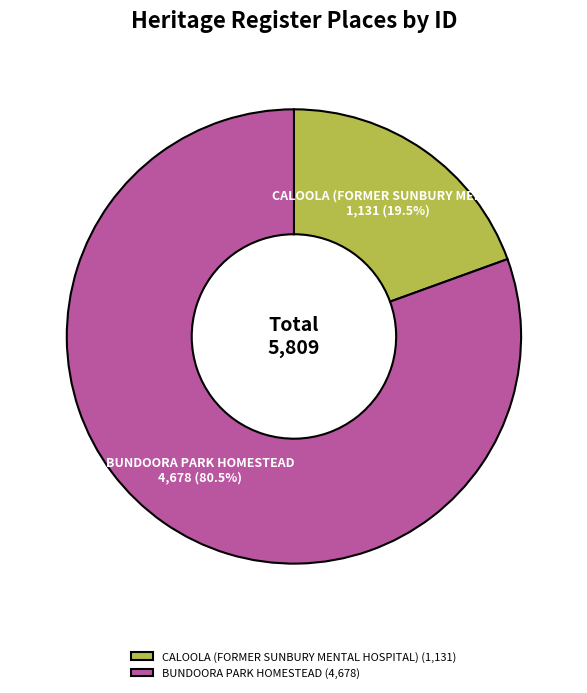

Does BUNDOORA PARK HOMESTEAD (4,678) represent more than half of the total?

Yes